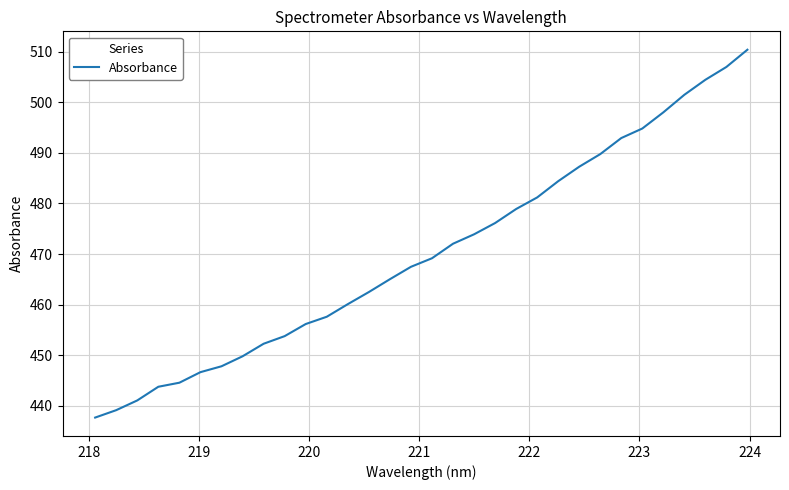

What is the difference between the maximum and minimum values?

72.7